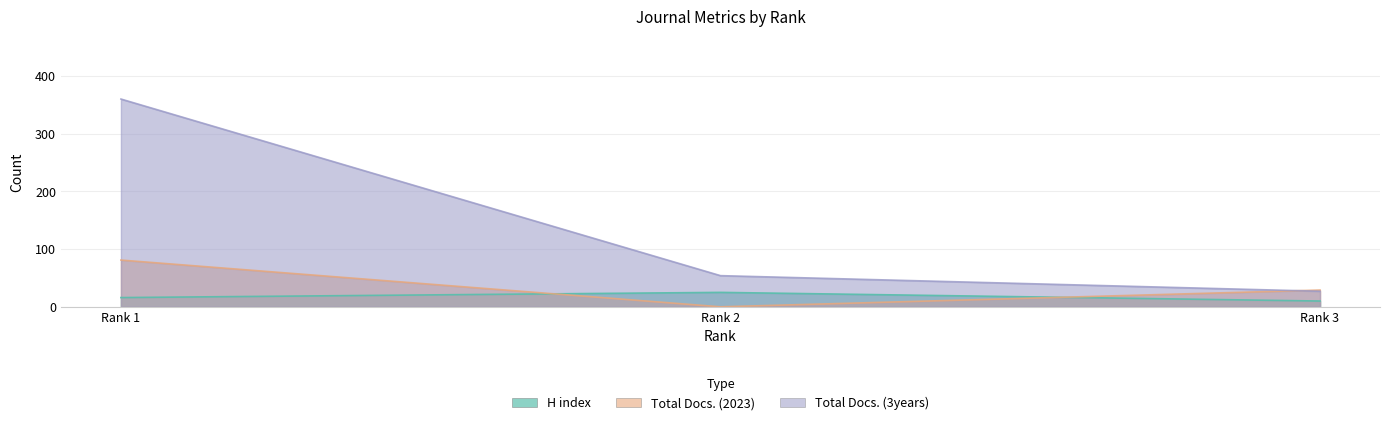

Which series has the largest total across all categories?

Total Docs. (3years)